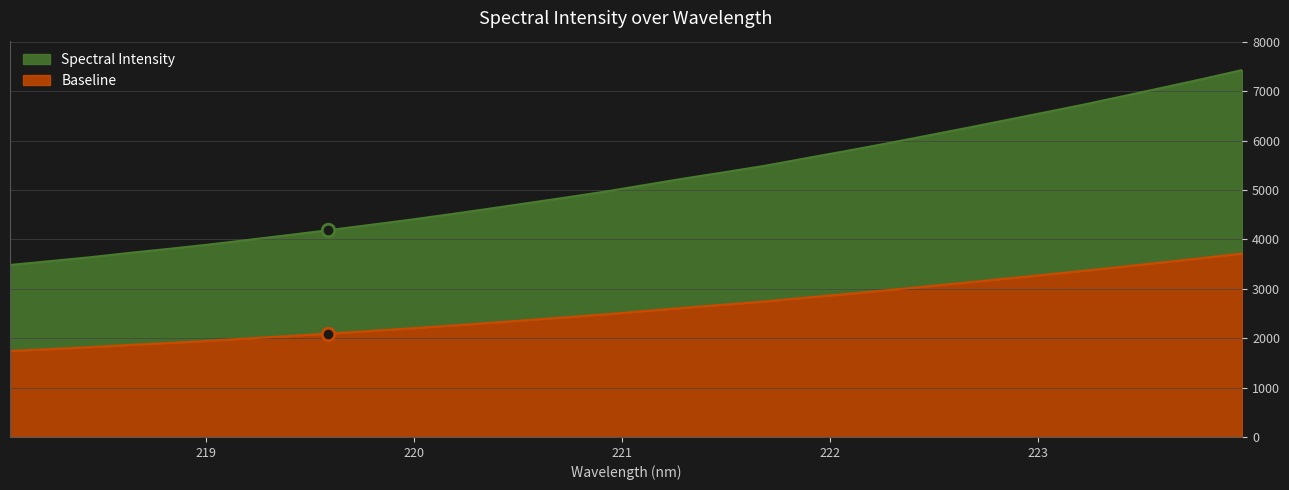

The value at 222.0721 is 2686.8. True or false?

False